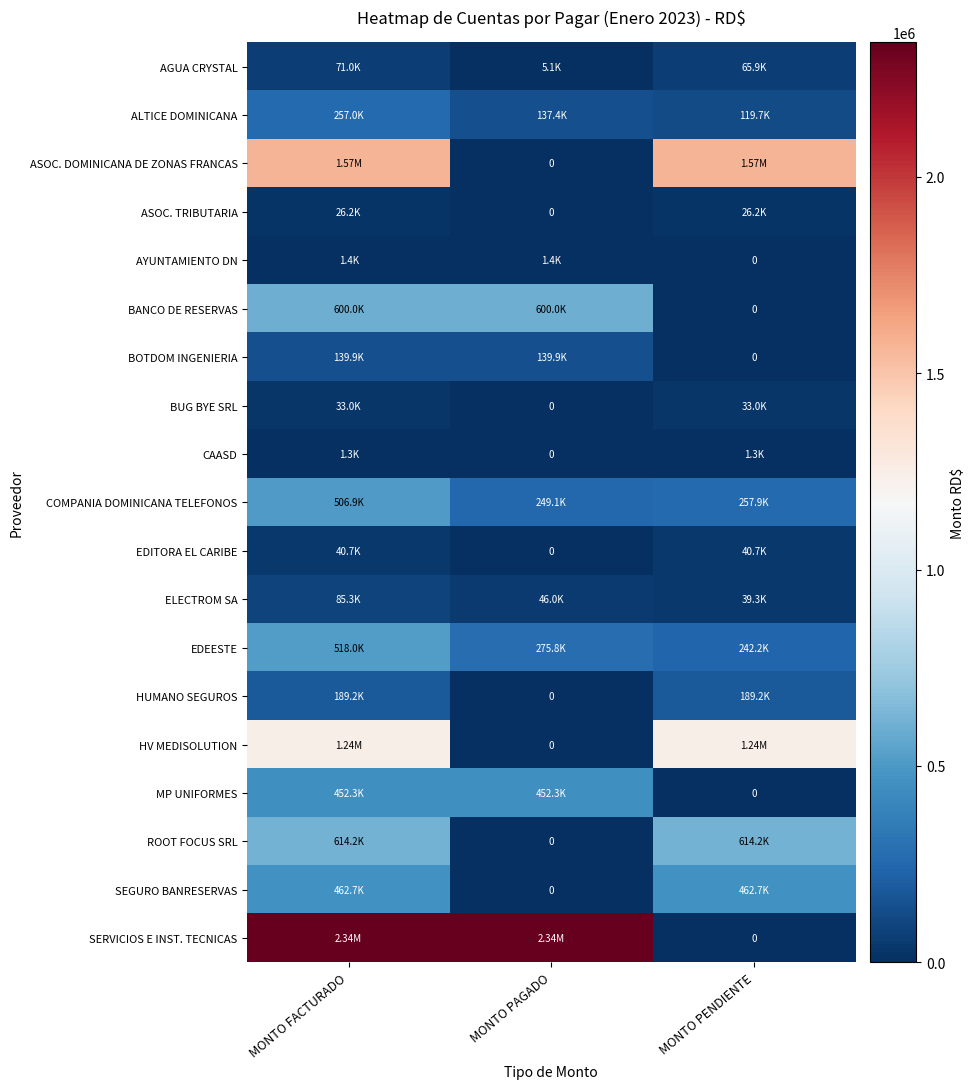

Which series changed the most between MONTO PAGADO and MONTO PENDIENTE?

SERVICIOS E INST. TECNICAS